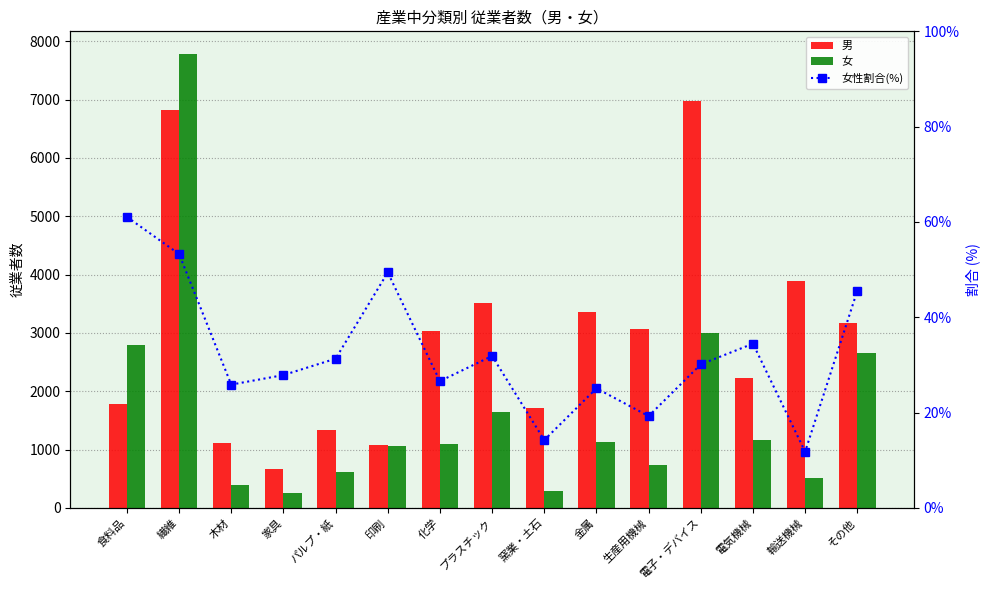

What is the total value across all series at パルプ・紙?

1983.3